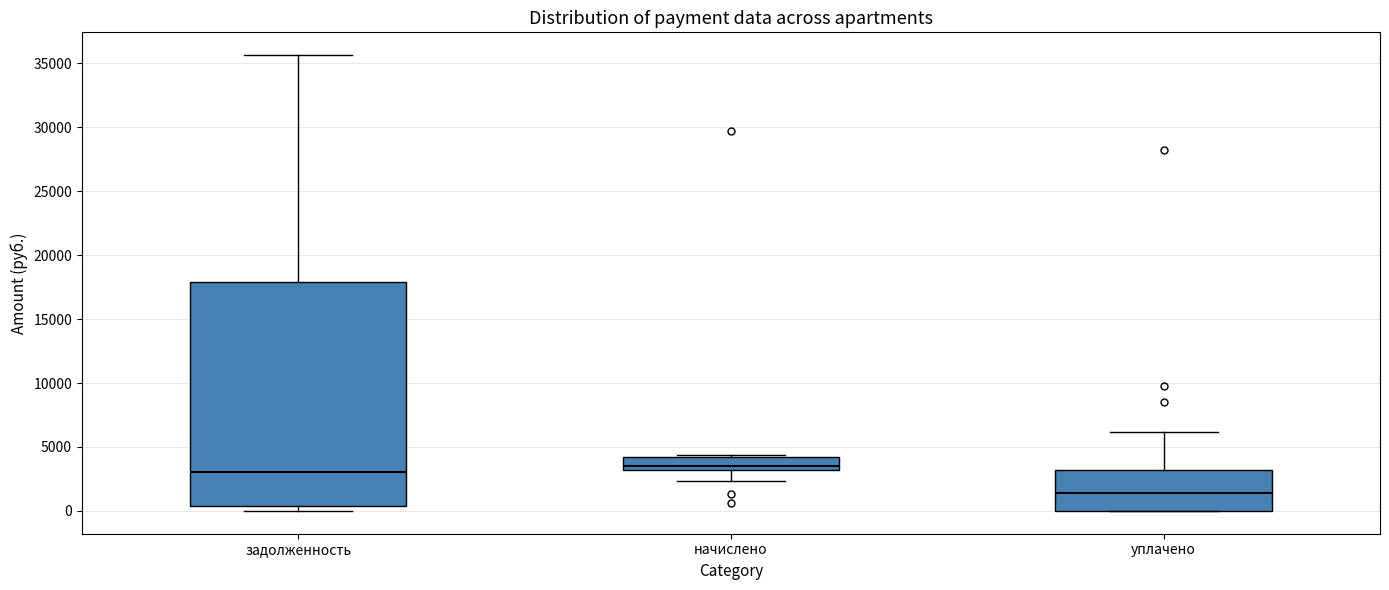

Reading left to right, read every box against the y-axis: the position of its median line, the range the box covers, and the ends of its whiskers. The values are not printed on the chart, so give them approximately, as read against the axis.

задолженность: median 3000, box 500 to 18000, whiskers 0 to 35500
начислено: median 3500, box 3000 to 4000, whiskers 2500 to 4500
уплачено: median 1500, box 0 to 3000, whiskers 0 to 6000